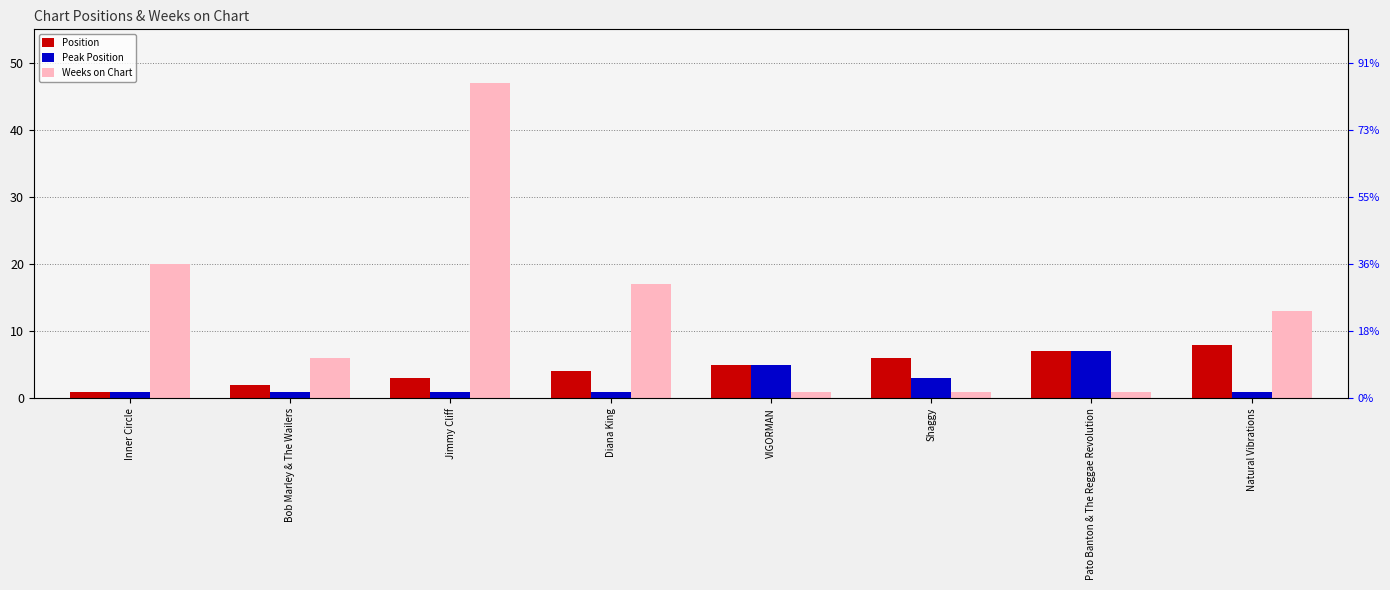

List the series in order of their peak value, highest first.

Weeks on Chart, Position, Peak Position